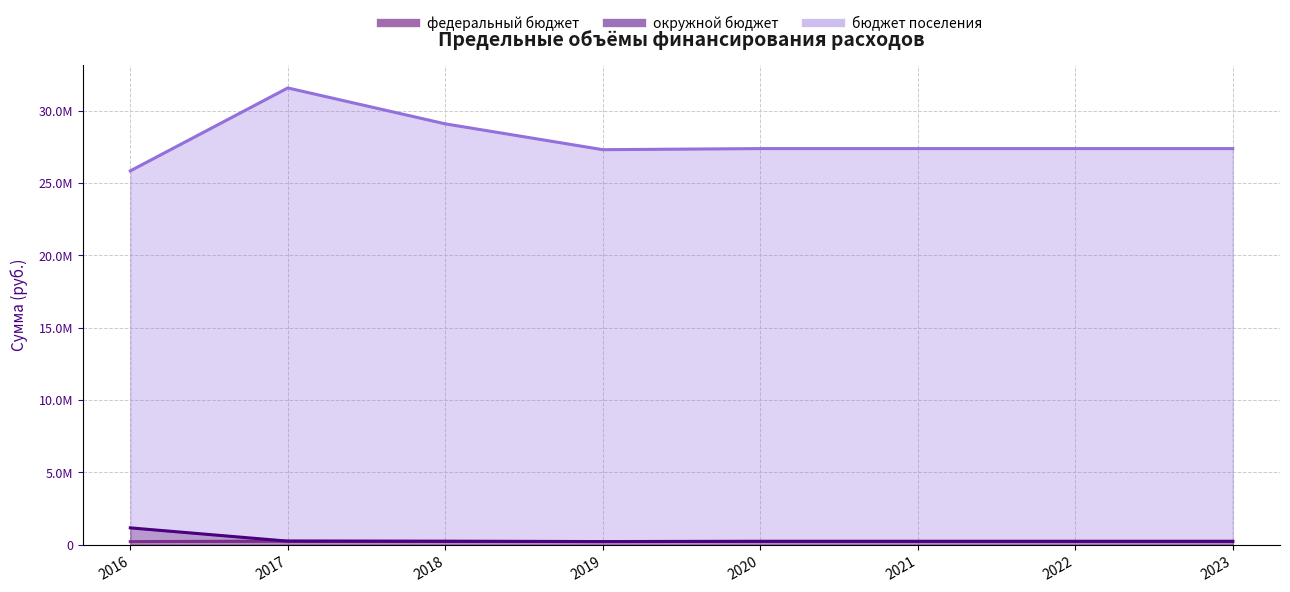

Reading left to right, list all the values displayed in this chart.

федеральный бюджет: 210400.0	242699.0	231700.0	214000.0	227300.0	227300.0	227300.0	227300.0
окружной бюджет: 1160624.6	242699.0	231700.0	214000.0	227300.0	227300.0	227300.0	227300.0
бюджет поселения: 25832911.8	31563398.2	29081900.0	27297400.0	27372500.0	27372500.0	27372500.0	27372500.0